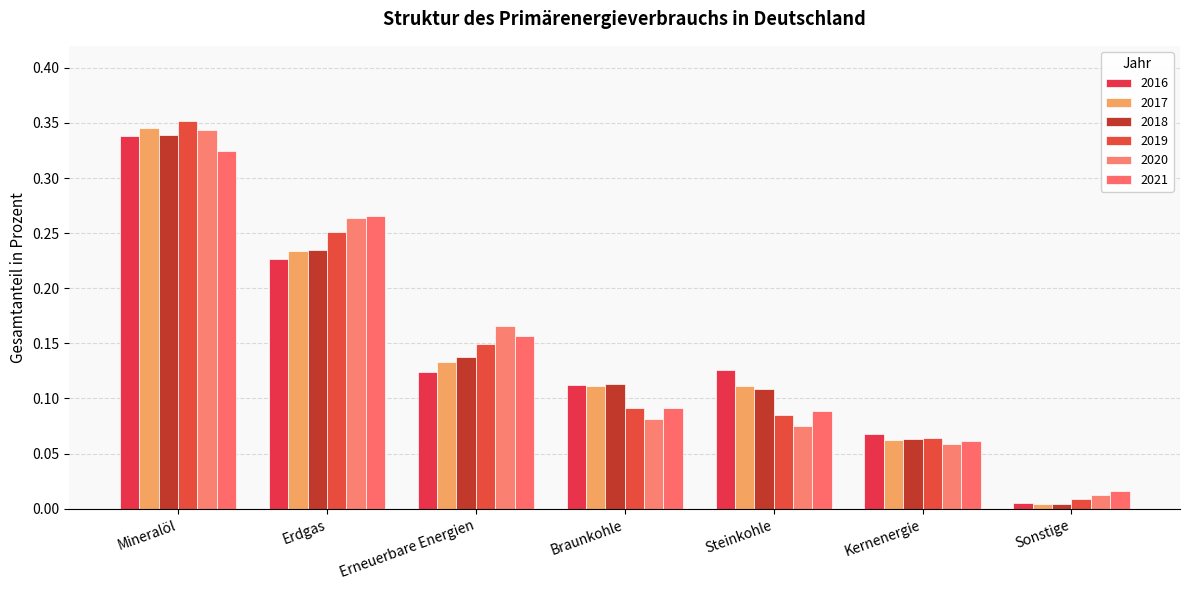

Between Erdgas and Mineralöl, which is larger?

Mineralöl